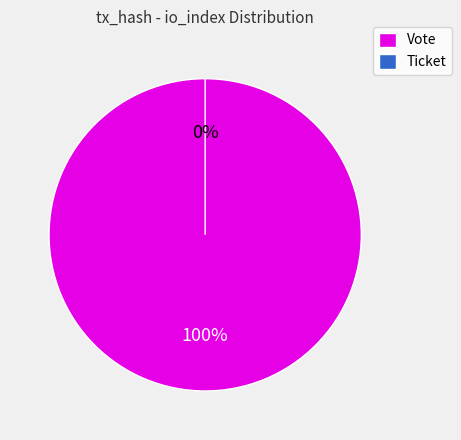

Which category has the smallest portion of the pie?

Ticket